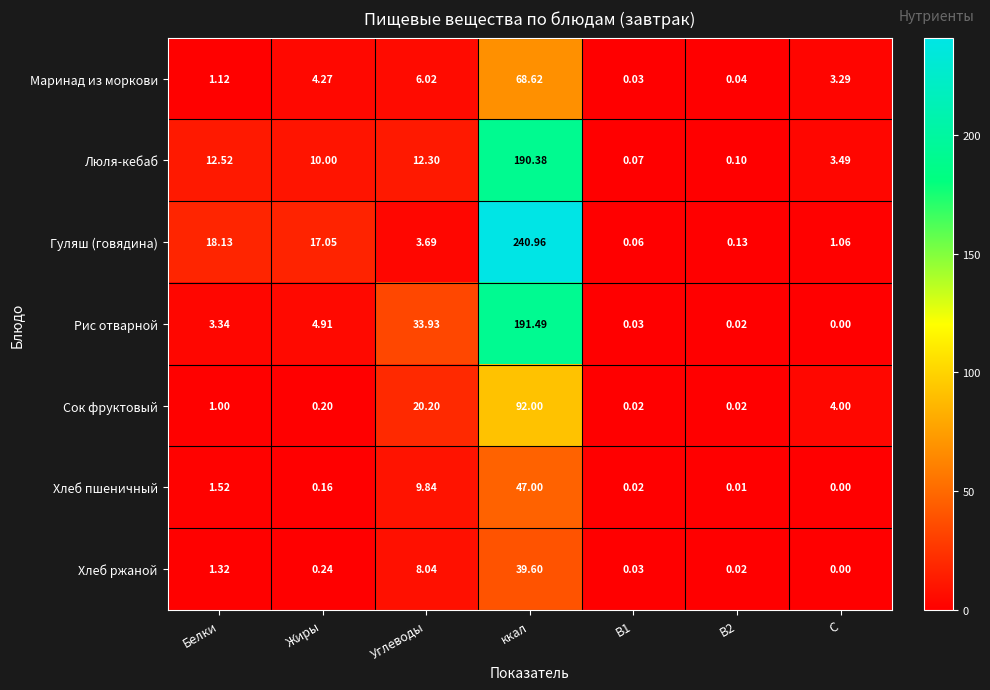

List the series in order of their peak value, highest first.

Гуляш (говядина), Рис отварной, Люля-кебаб, Сок фруктовый, Маринад из моркови, Хлеб пшеничный, Хлеб ржаной